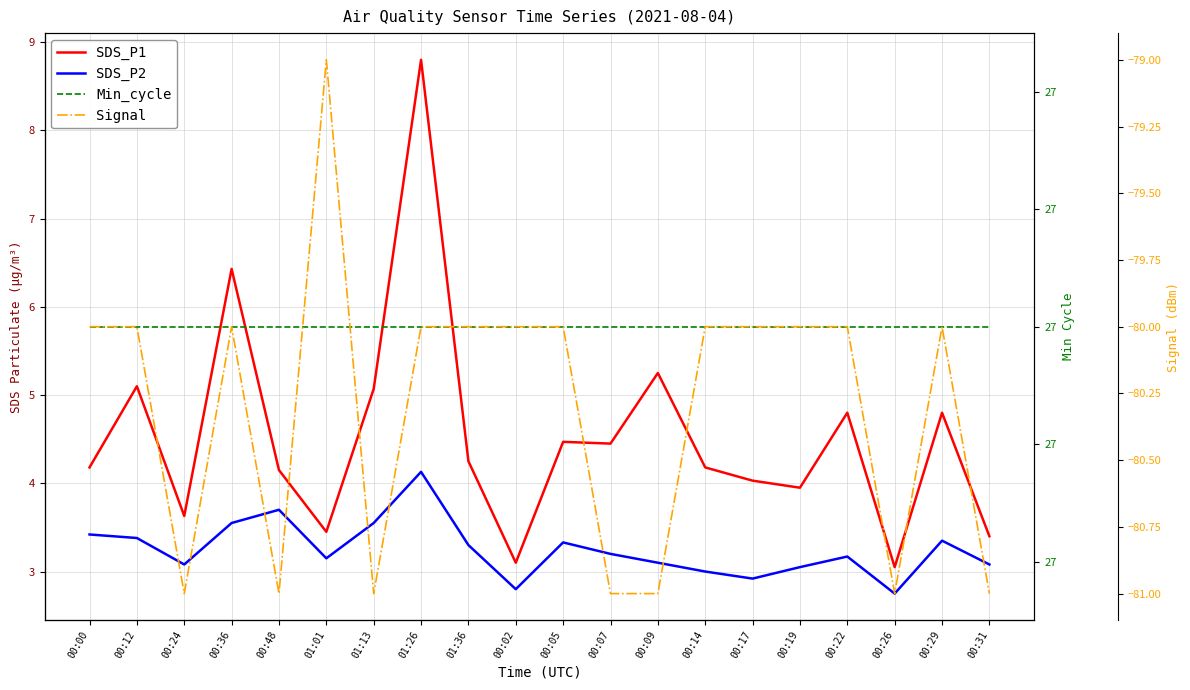

Is the value of Signal at 00:26 greater than the value of SDS_P1 at 00:09?

No